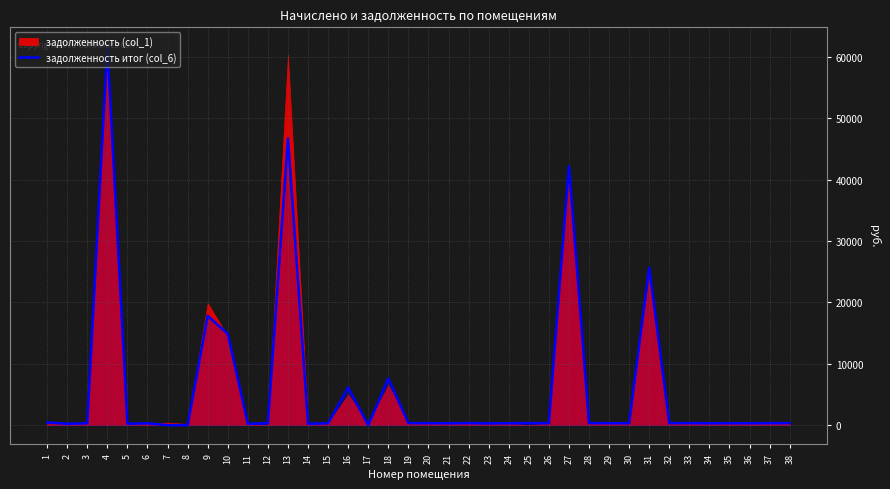

At which category does the data reach its first local peak?

4